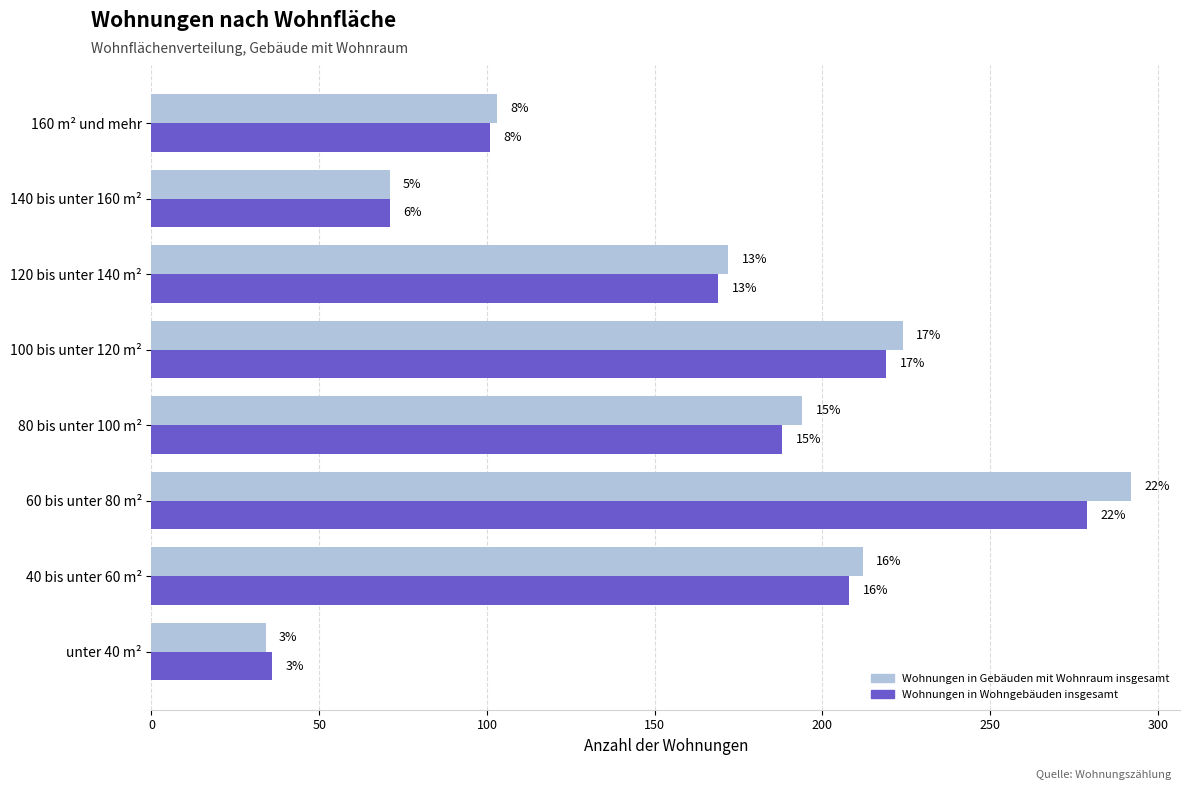

What is the value of the Wohnungen in Gebäuden mit Wohnraum insgesamt bar at the 5th from the left?

224